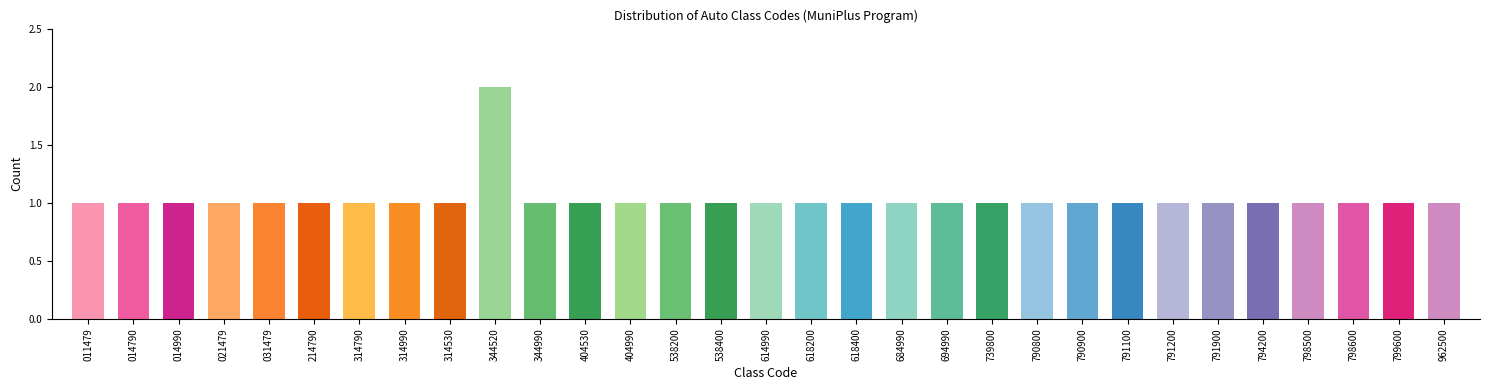

The chart shows a value of 0 at 314530. True or false?

False